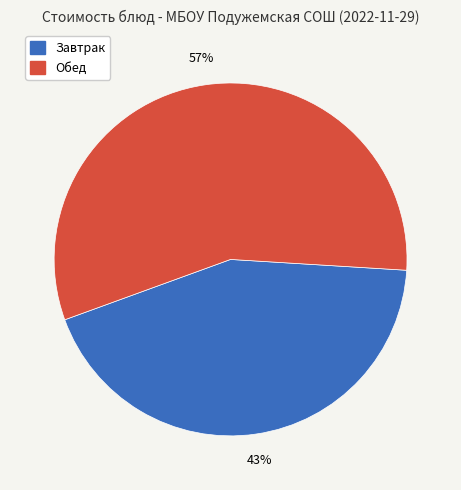

To the nearest percent, what is the average slice percentage?

50%